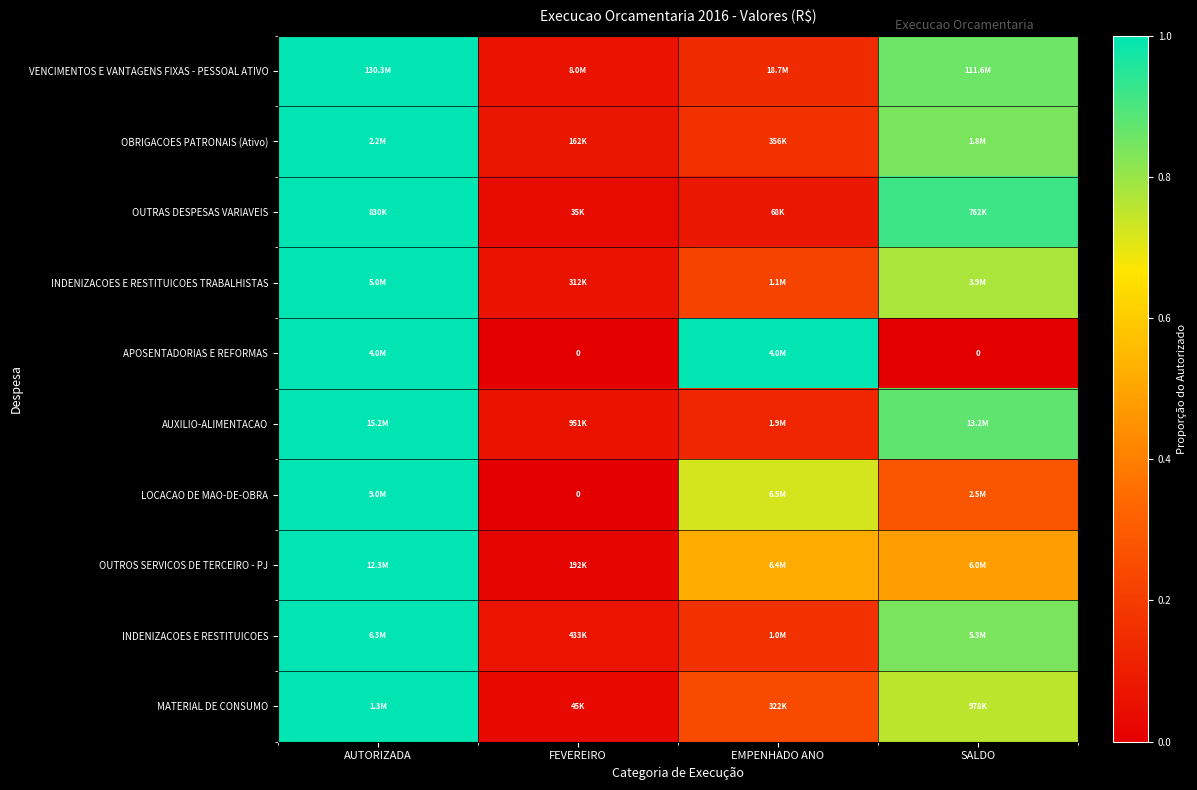

Which label corresponds to the largest value in the chart?

AUTORIZADA